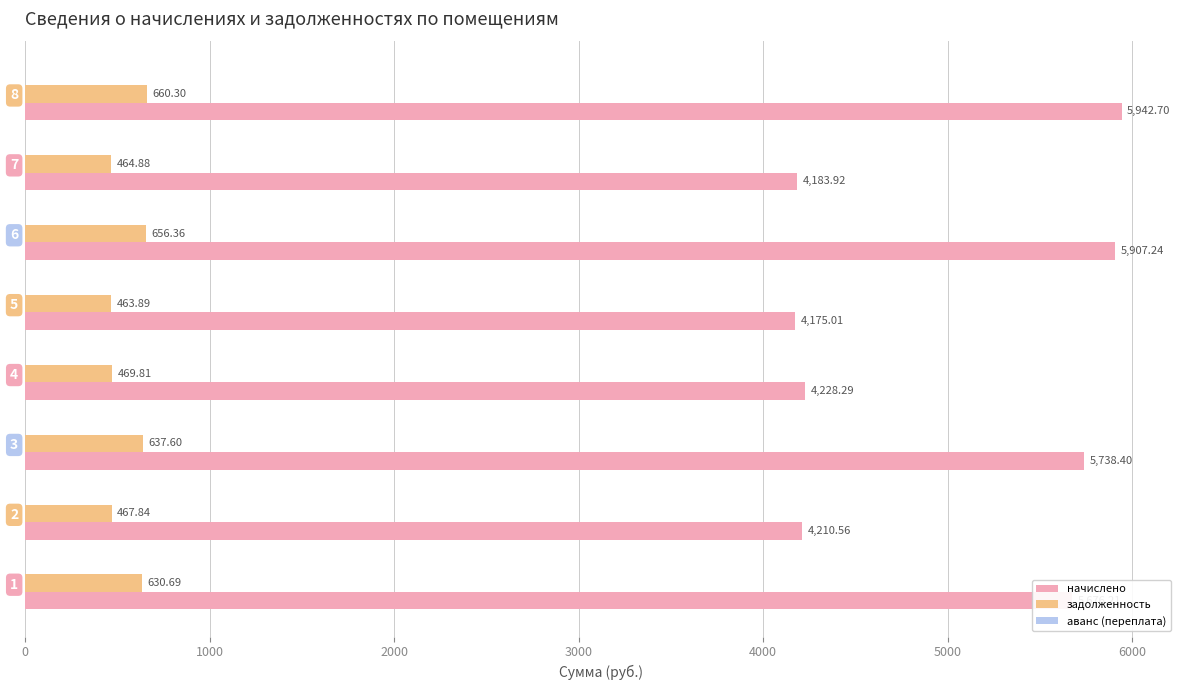

Is the value of начислено at 4 greater than the value of задолженность at 1?

Yes